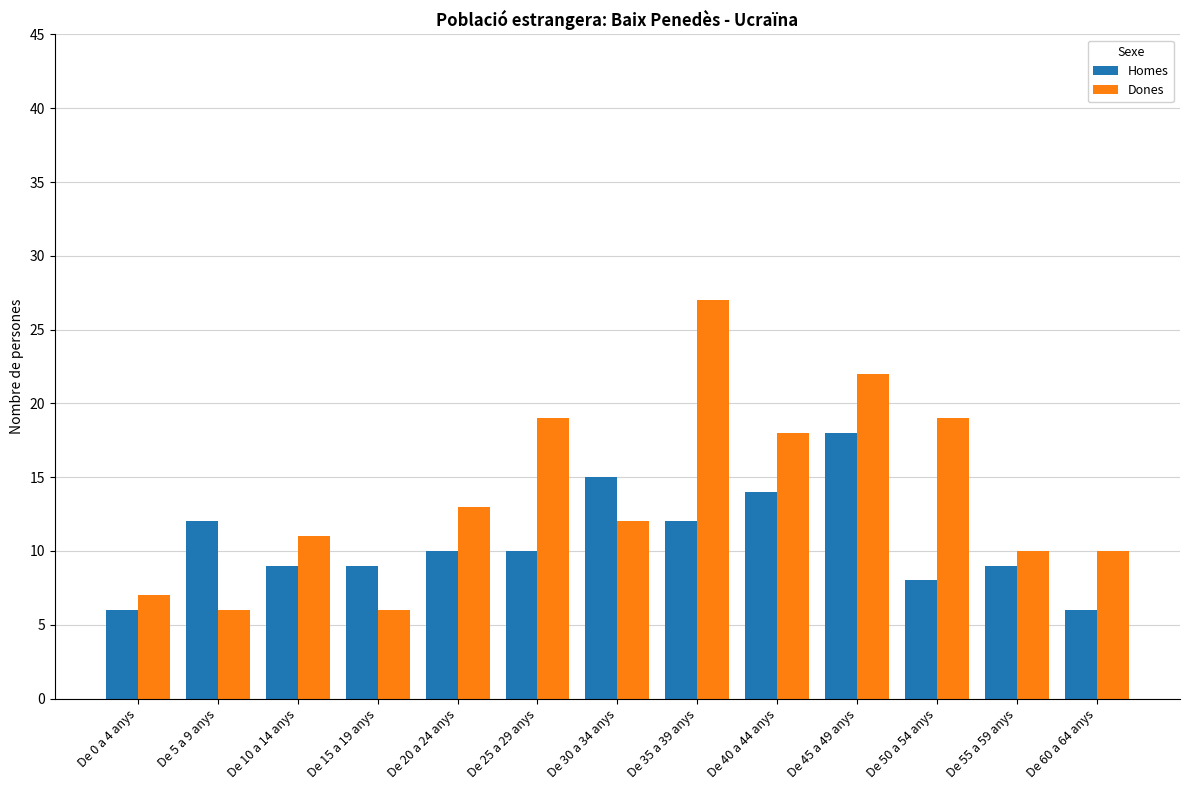

What is the label of the 5th bar from the right?

De 40 a 44 anys